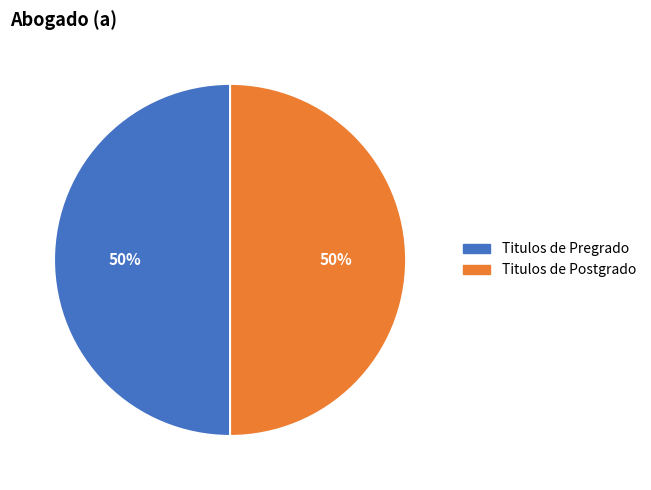

To the nearest percent, what is the average slice percentage?

50%